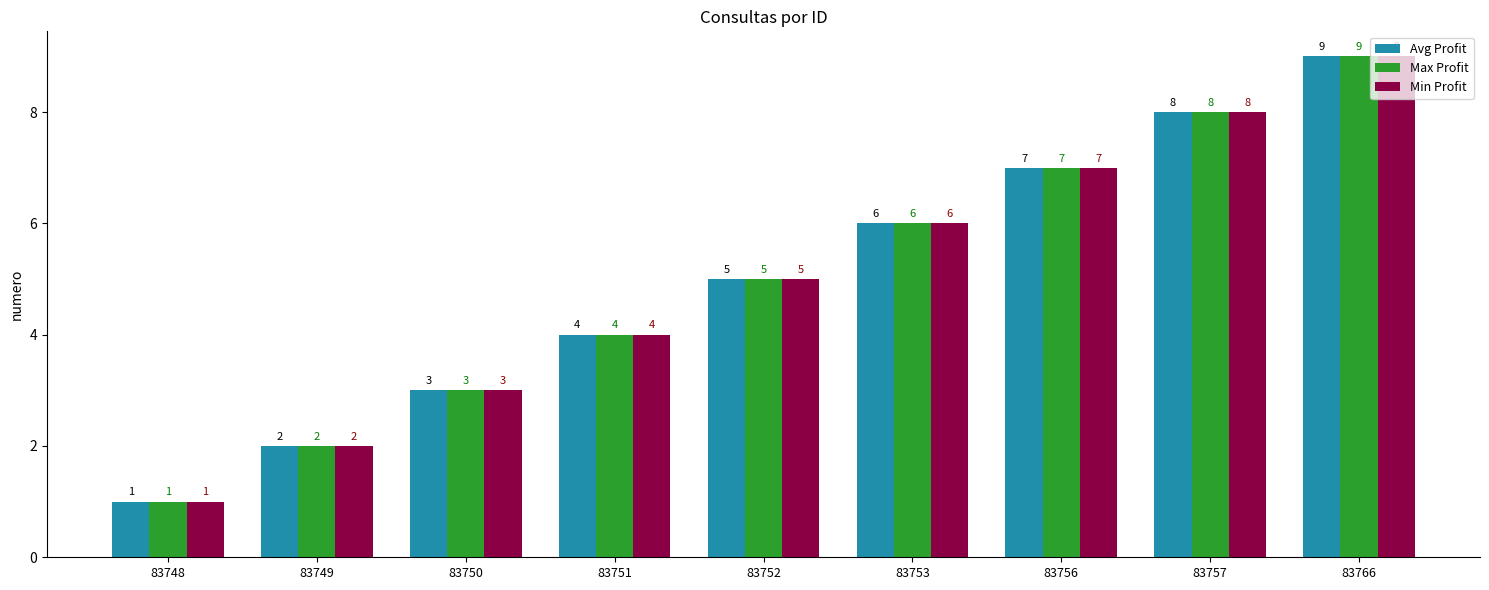

Reading left to right, extract all data points from this chart.

Avg Profit: 1	2	3	4	5	6	7	8	9
Max Profit: 1	2	3	4	5	6	7	8	9
Min Profit: 1	2	3	4	5	6	7	8	9